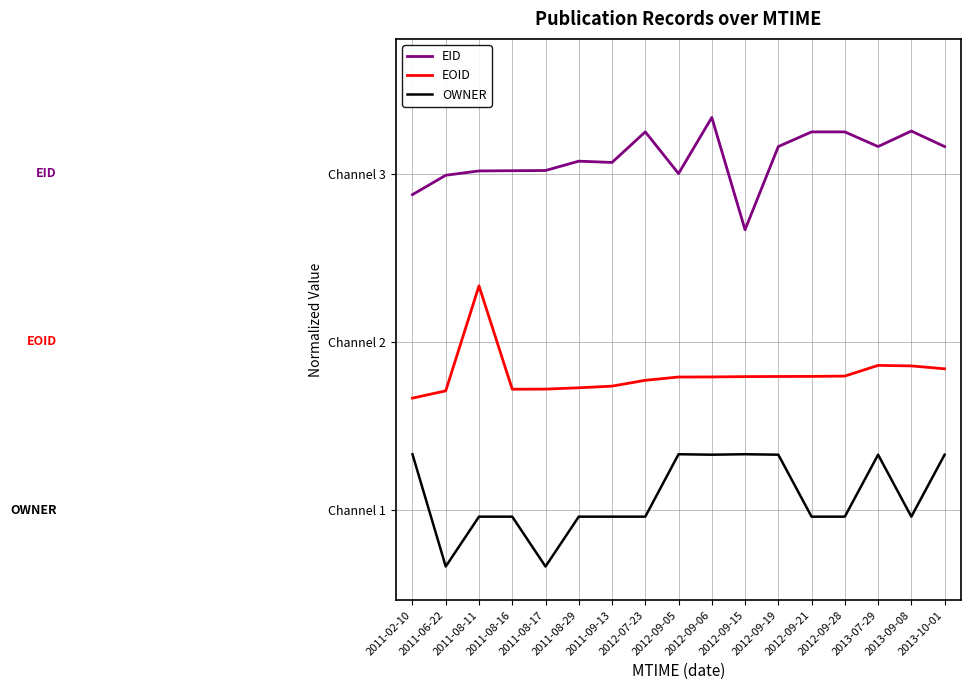

Reading left to right, transcribe all the data shown in this chart.

EID: 2011-02-10=3.3	2011-06-22=3.5	2011-08-11=3.5	2011-08-16=3.5	2011-08-17=3.5	2011-08-29=3.6	2011-09-13=3.6	2012-07-23=3.9	2012-09-05=3.5	2012-09-06=4.0	2012-09-15=3.0	2012-09-19=3.7	2012-09-21=3.9	2012-09-28=3.9	2013-07-29=3.7	2013-09-08=3.9	2013-10-01=3.7
EOID: 2011-02-10=1.5	2011-06-22=1.6	2011-08-11=2.5	2011-08-16=1.6	2011-08-17=1.6	2011-08-29=1.6	2011-09-13=1.6	2012-07-23=1.7	2012-09-05=1.7	2012-09-06=1.7	2012-09-15=1.7	2012-09-19=1.7	2012-09-21=1.7	2012-09-28=1.7	2013-07-29=1.8	2013-09-08=1.8	2013-10-01=1.8
OWNER: 2011-02-10=1.0	2011-06-22=0.0	2011-08-11=0.4	2011-08-16=0.4	2011-08-17=0.0	2011-08-29=0.4	2011-09-13=0.4	2012-07-23=0.4	2012-09-05=1.0	2012-09-06=1.0	2012-09-15=1.0	2012-09-19=1.0	2012-09-21=0.4	2012-09-28=0.4	2013-07-29=1.0	2013-09-08=0.4	2013-10-01=1.0